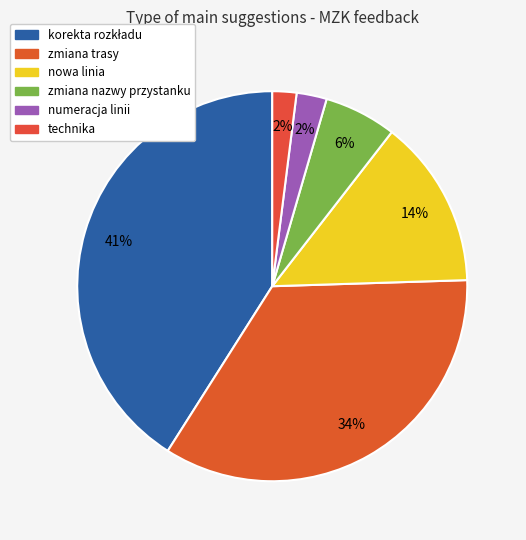

What percentage is the korekta rozkładu slice, to the nearest percent?

41%